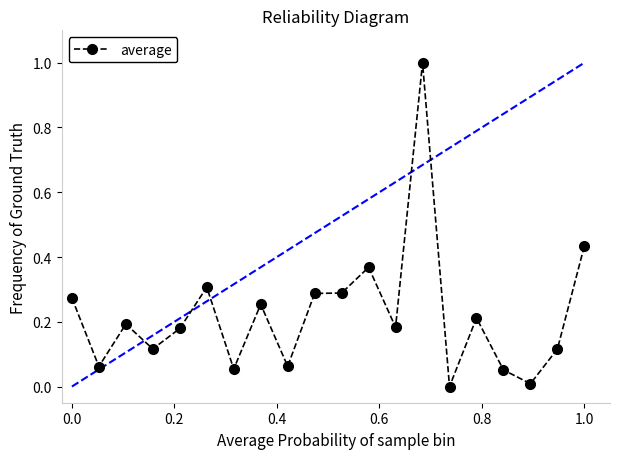

True or false: there are more than 2 points higher than both neighbors.

True